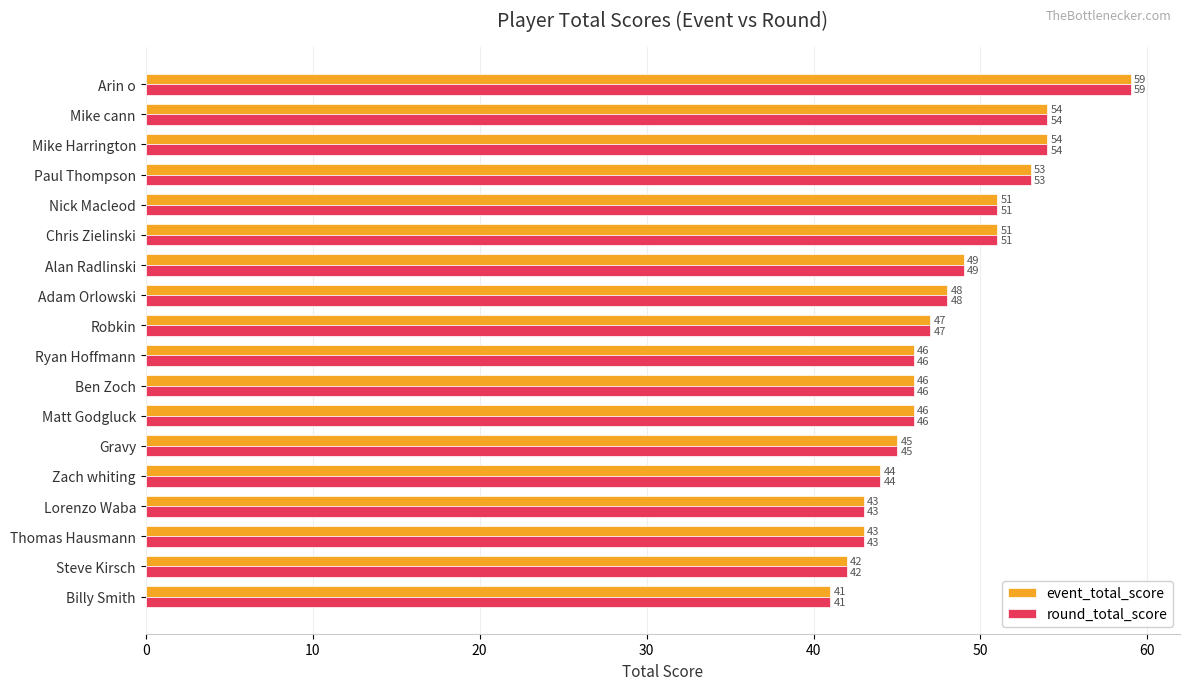

Is it true that round_total_score equals 62 at Ben Zoch?

False